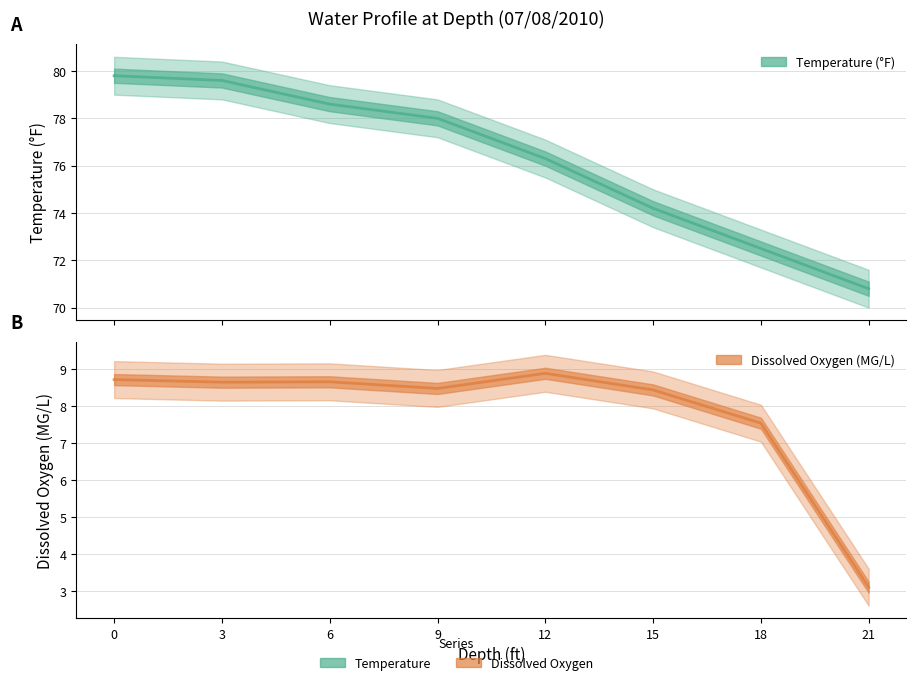

How many interior local valleys does the Dissox series have?

2